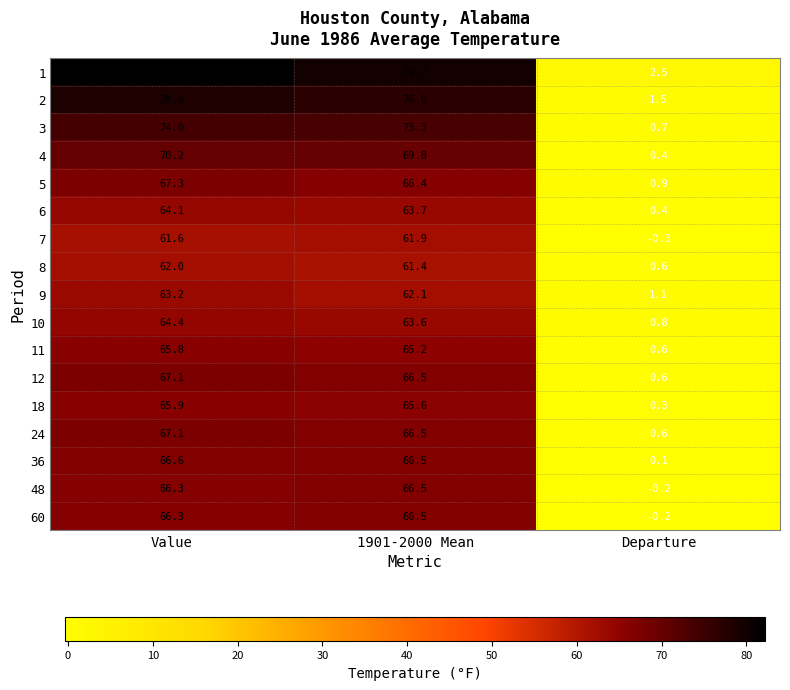

True or false: 7 has a value of 61.9 at 1901-2000 Mean.

True